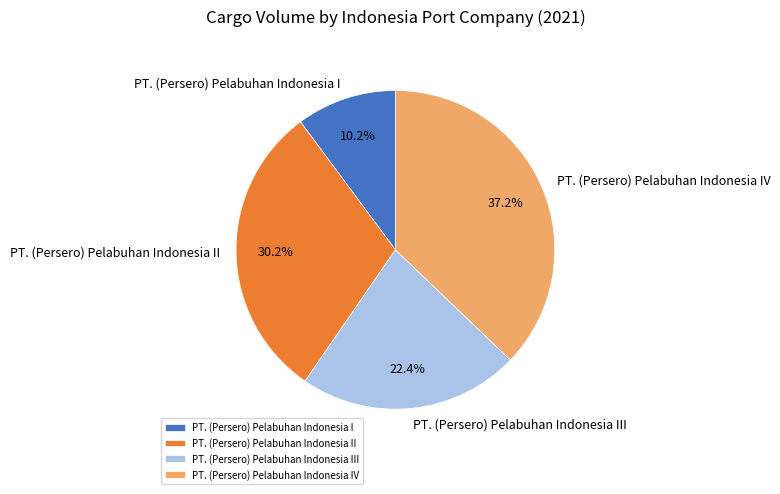

Which slice is the smallest?

PT. (Persero) Pelabuhan Indonesia I